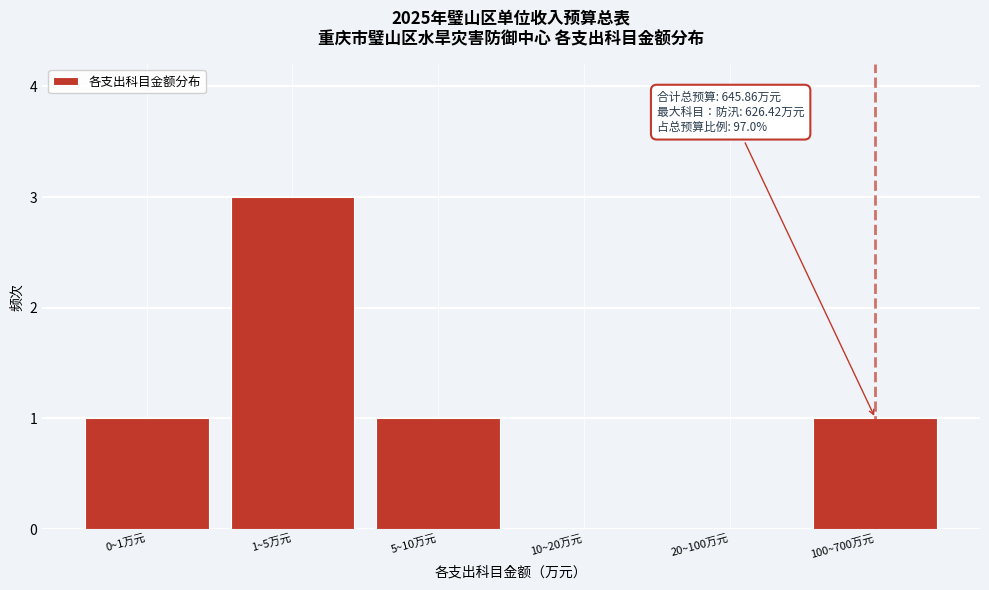

Reading left to right, extract all data points from this chart.

0~1万元=1	1~5万元=3	5~10万元=1	10~20万元=0	20~100万元=0	100~700万元=1